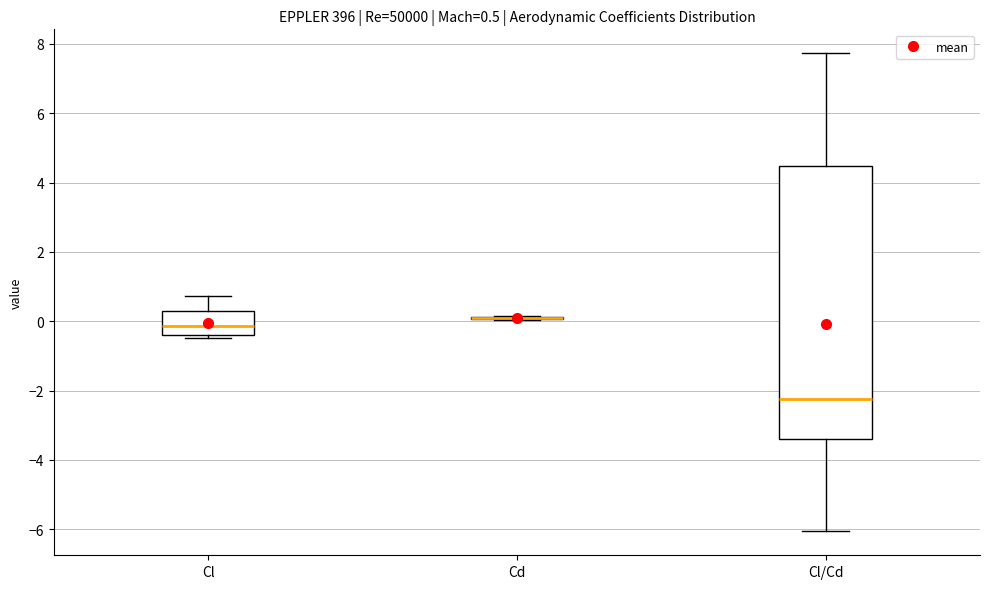

Comparing the boxes themselves (not the whiskers), which one is the tallest?

Cl/Cd